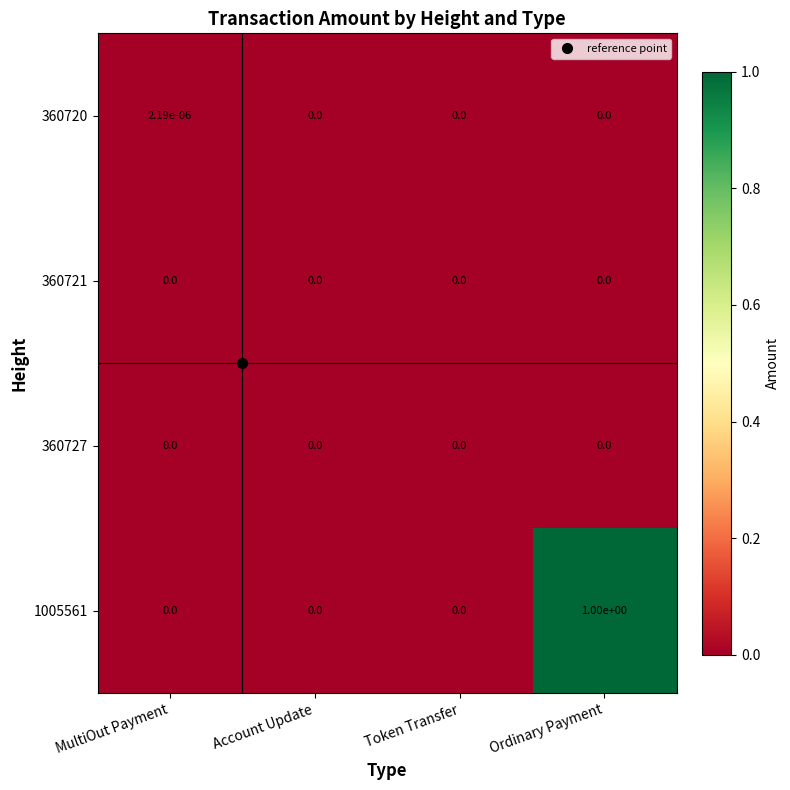

At which category is the sum across all series the highest?

Ordinary Payment